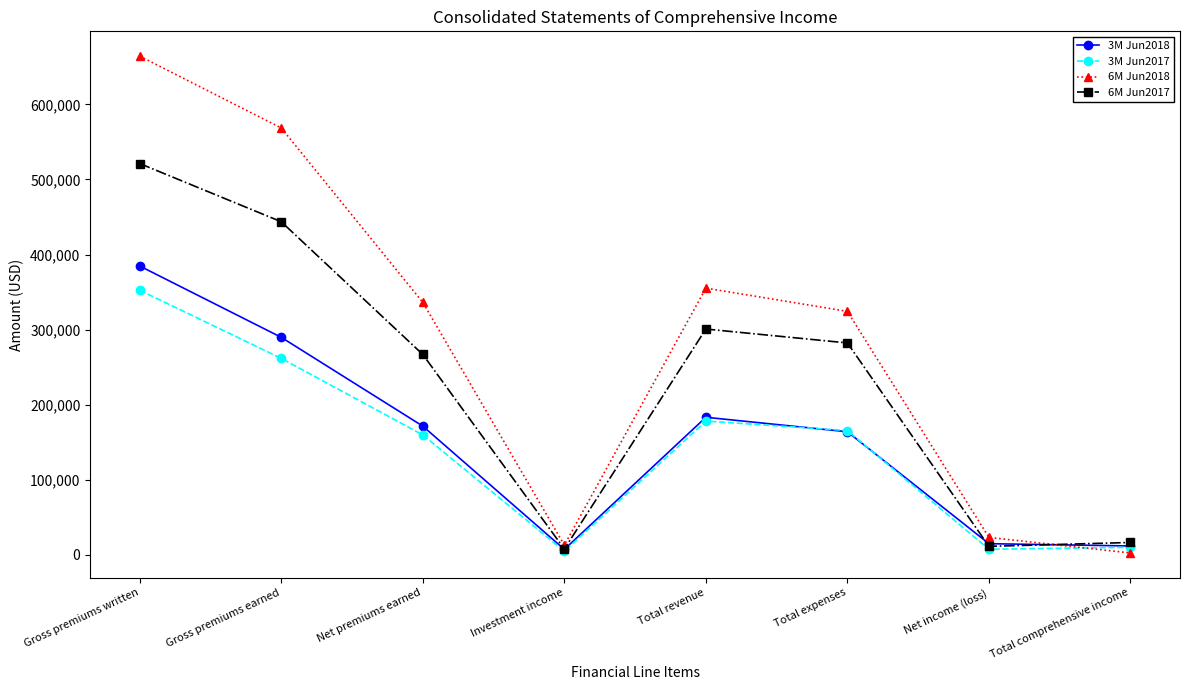

What is the value of the 3M Jun2017 point at the 1st from the left?

352347